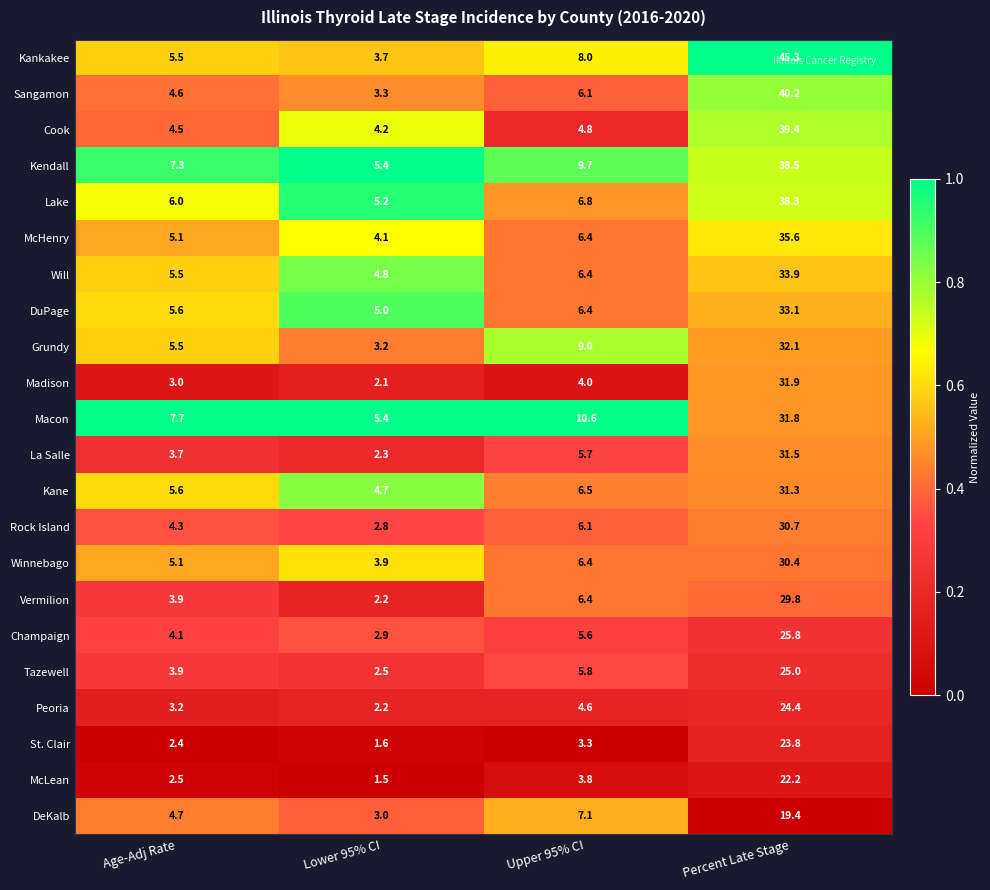

Where is Tazewell nearest to the value 13?

Upper 95% CI